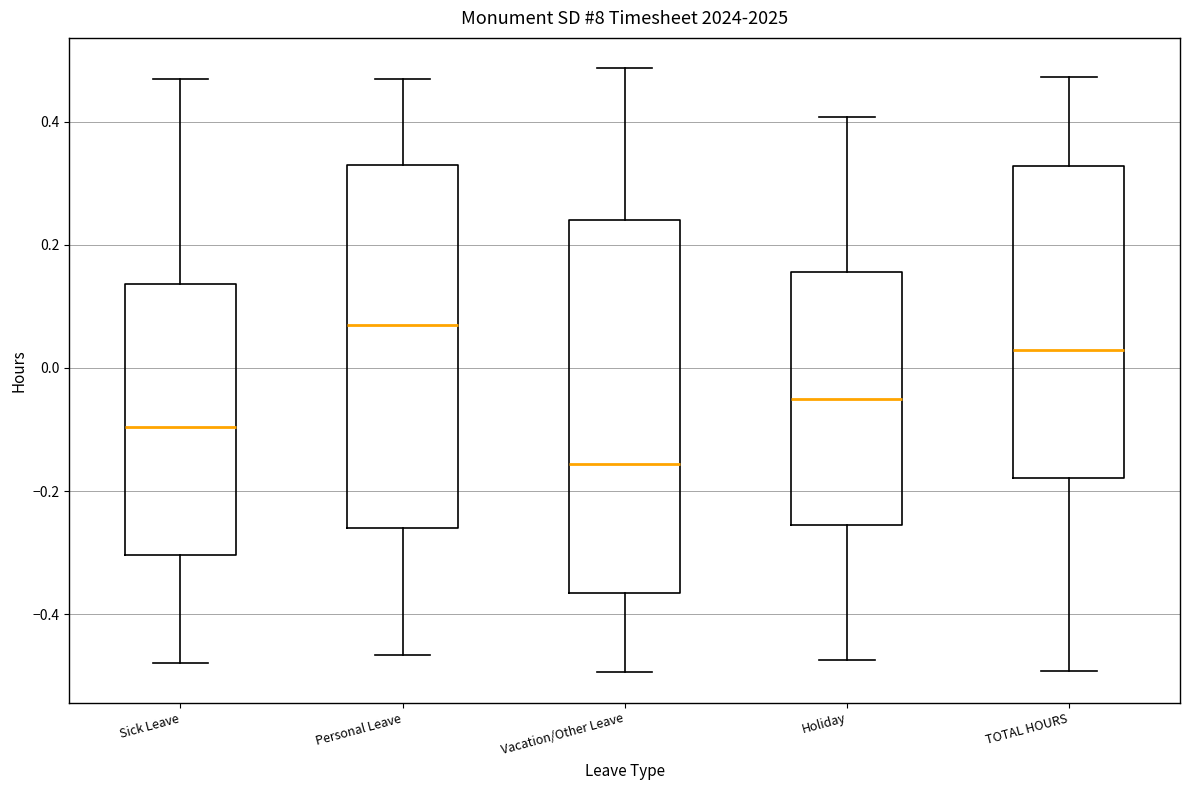

Which box has the highest median line?

Personal Leave